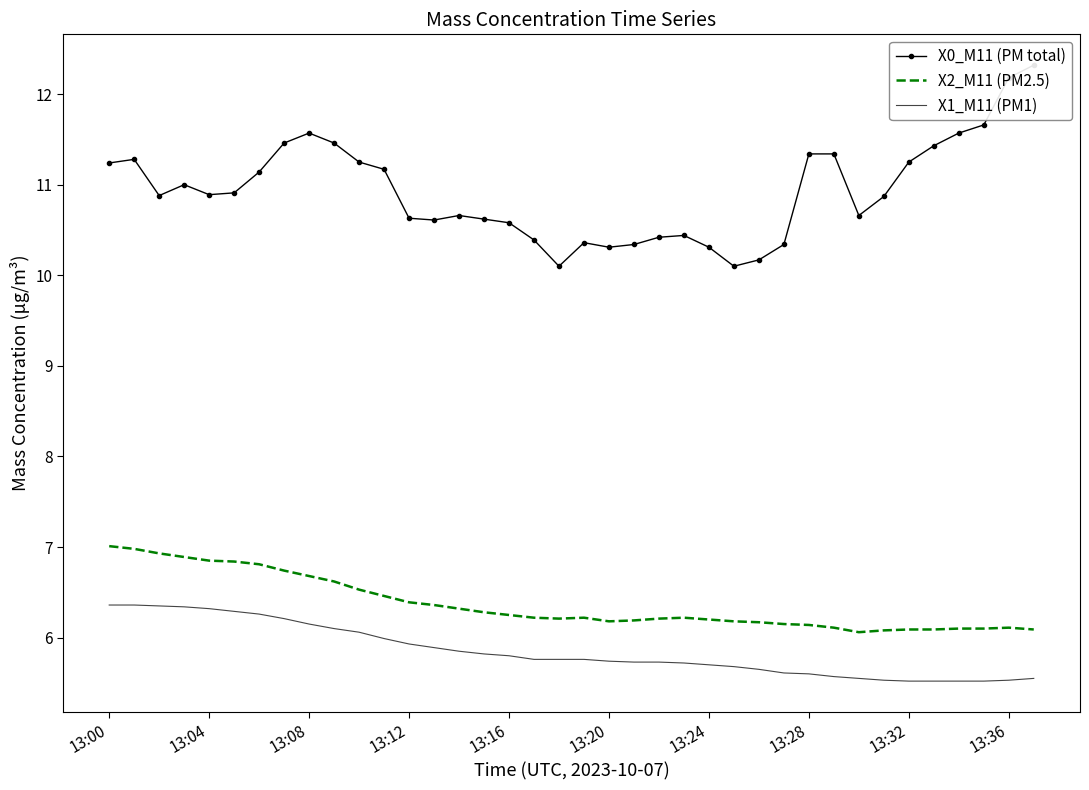

At 17, list the series in order from largest to smallest.

X0_M11 (PM total), X2_M11 (PM2.5), X1_M11 (PM1)